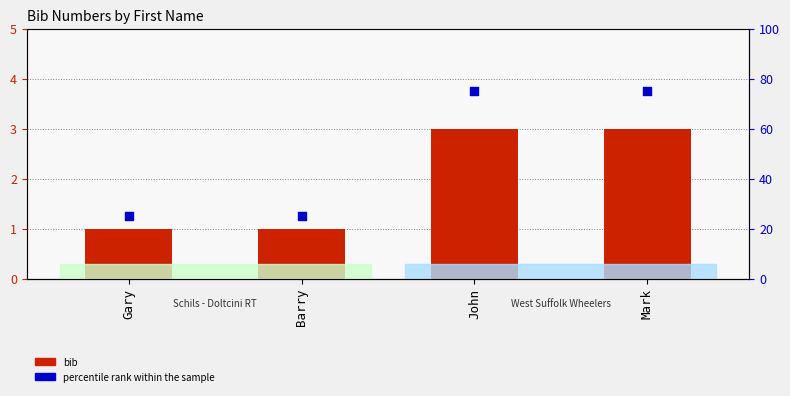

Is the value of bib at Gary greater than the value of percentile rank within the sample at John?

No